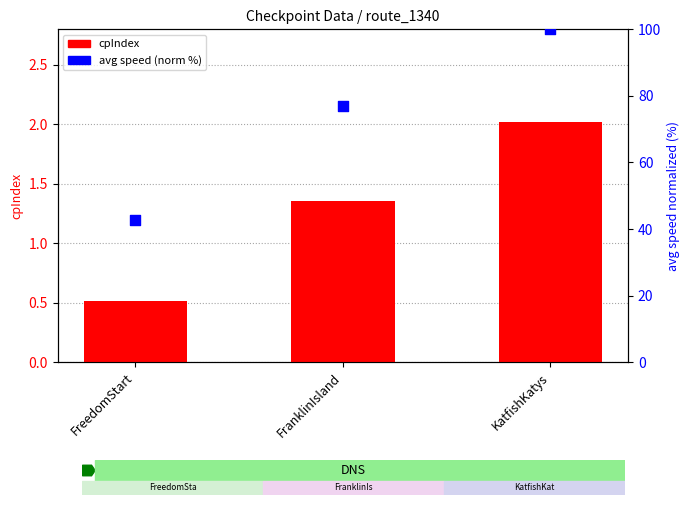

What are all the series names shown in the legend?

cpIndex, avg speed (normalized)